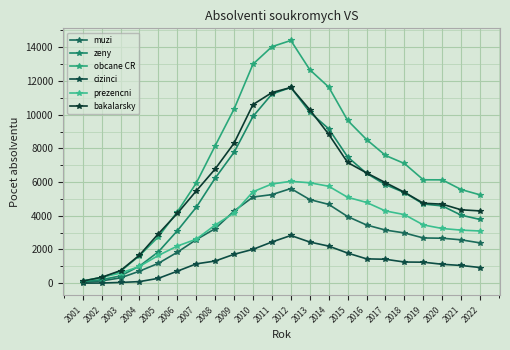

Does the chart have visible grid lines?

Yes